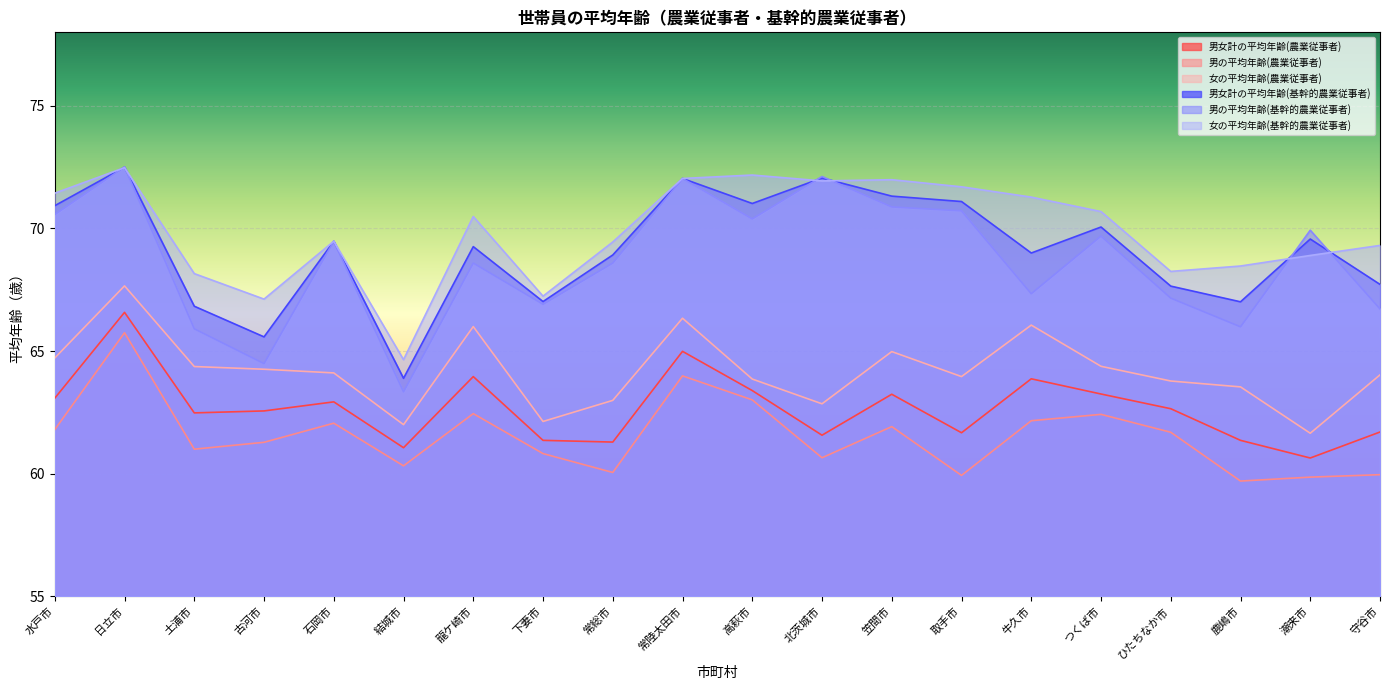

What is the value of the 男の平均年齢(基幹的農業従事者) point at the 5th from the left?

69.5